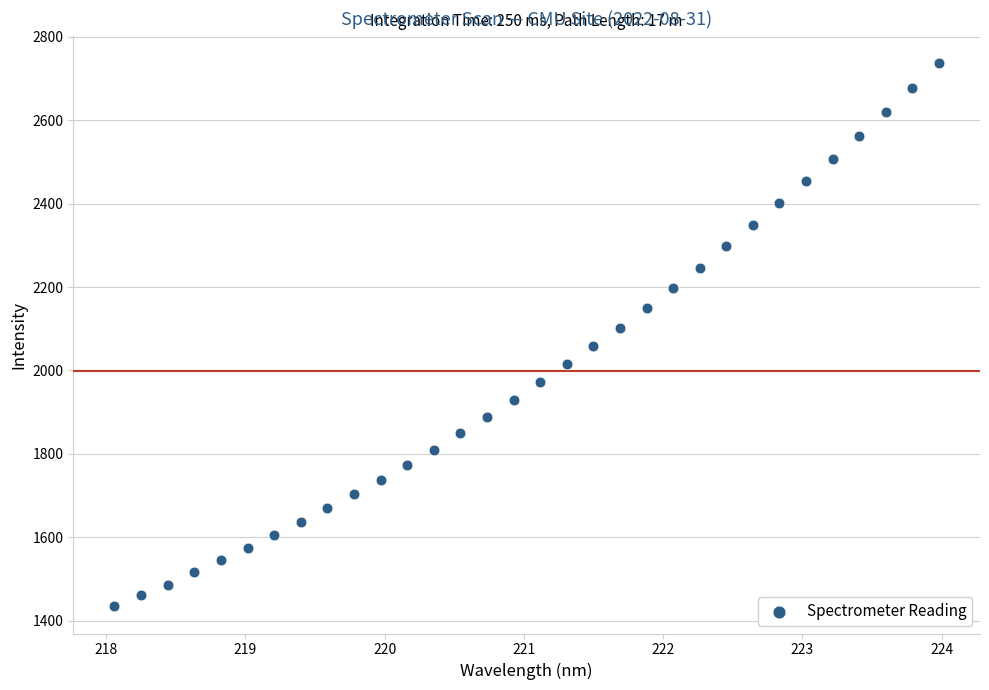

What is the range of X values (max minus min)?

5.9